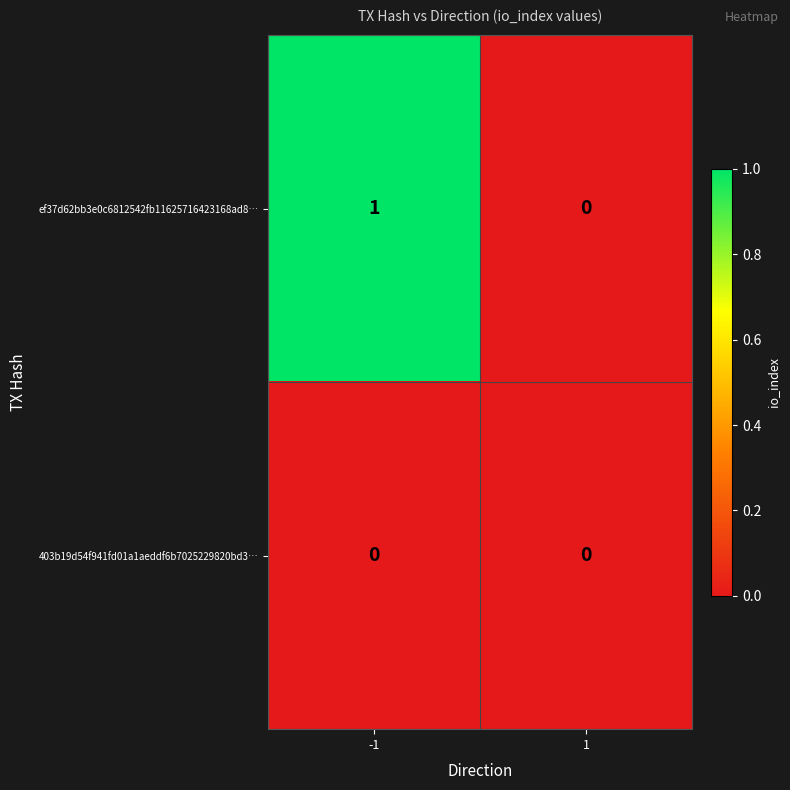

Is it true that 403b19d54f941fd01a1aeddf6b7025229820bd3… equals 0 at -1?

True